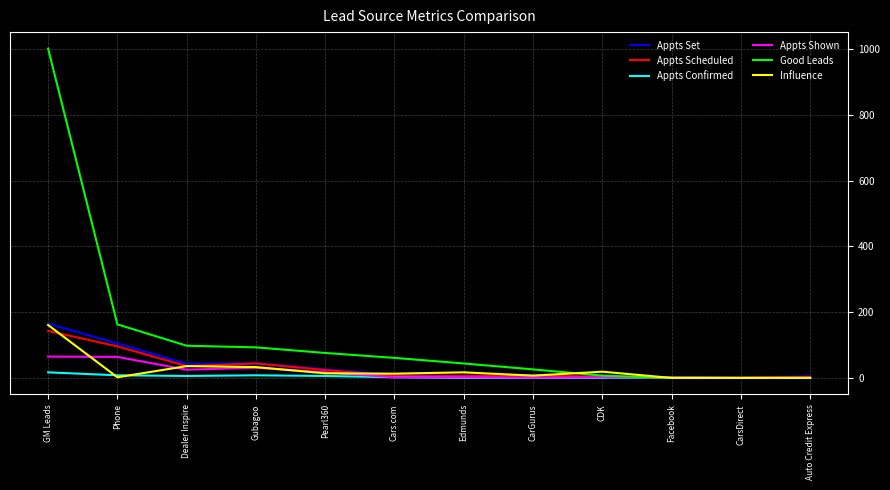

Which series has the largest total across all categories?

Good Leads